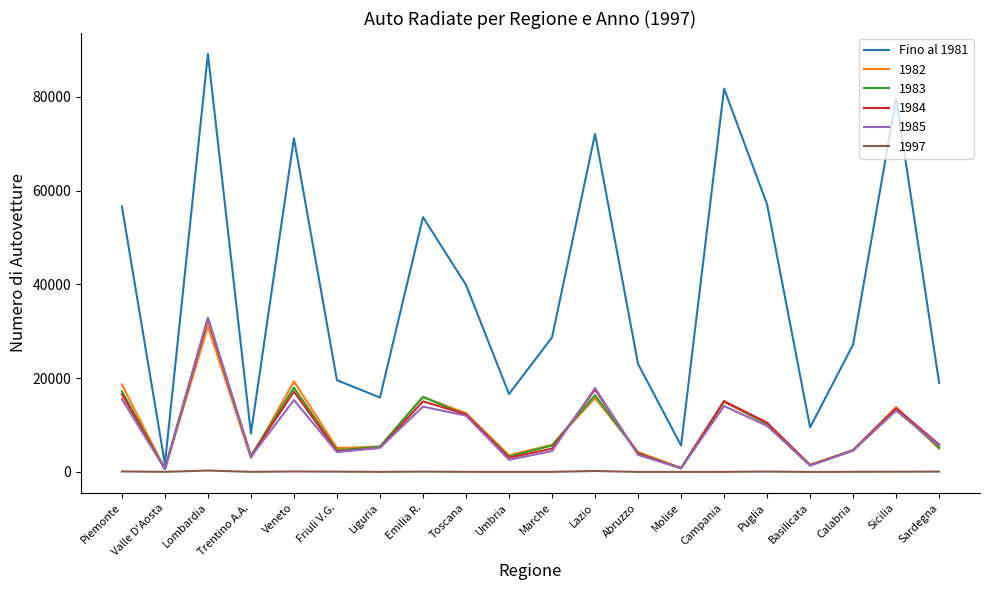

At which label does 1983 reach its peak?

Lombardia